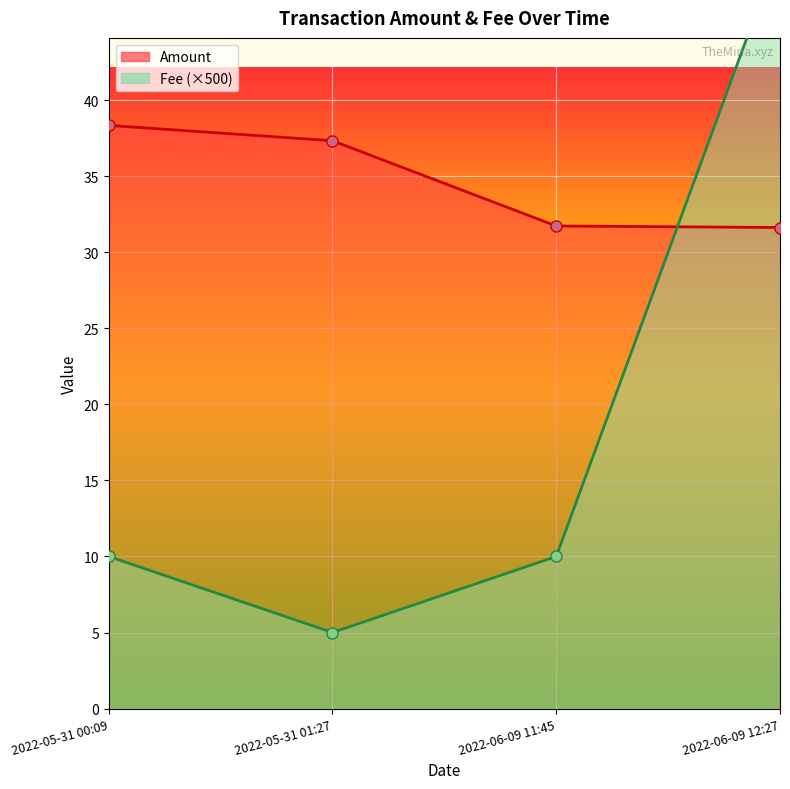

Where does the data first go above 37?

2022-05-31 00:09